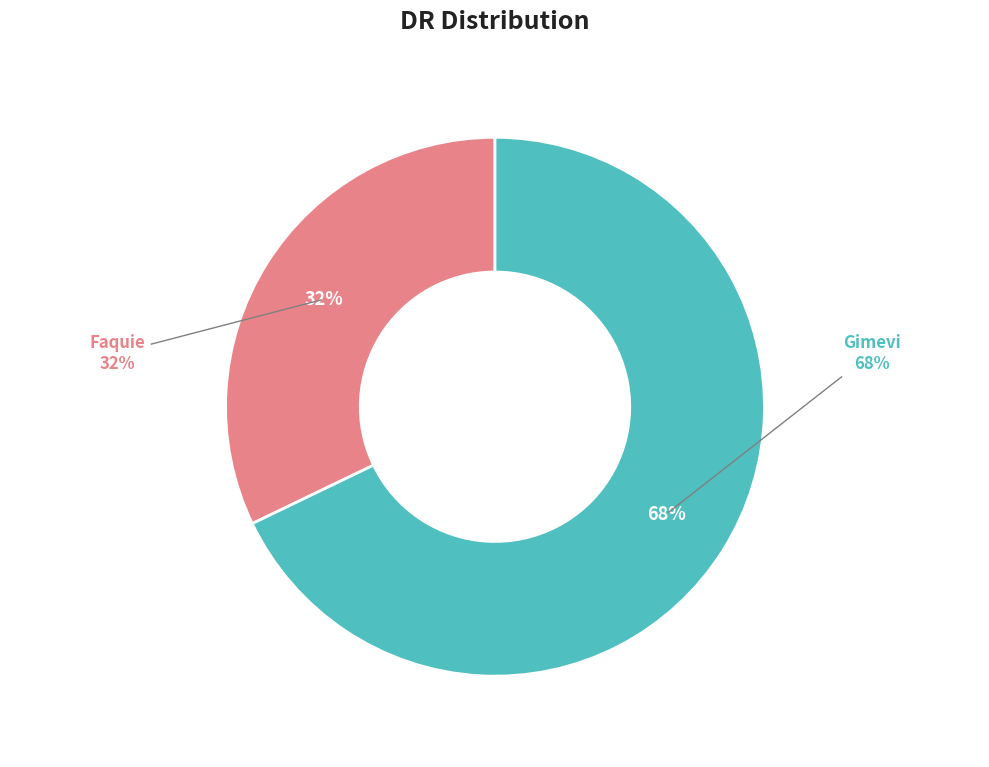

True or false: Faquie accounts for 40% of the total.

False